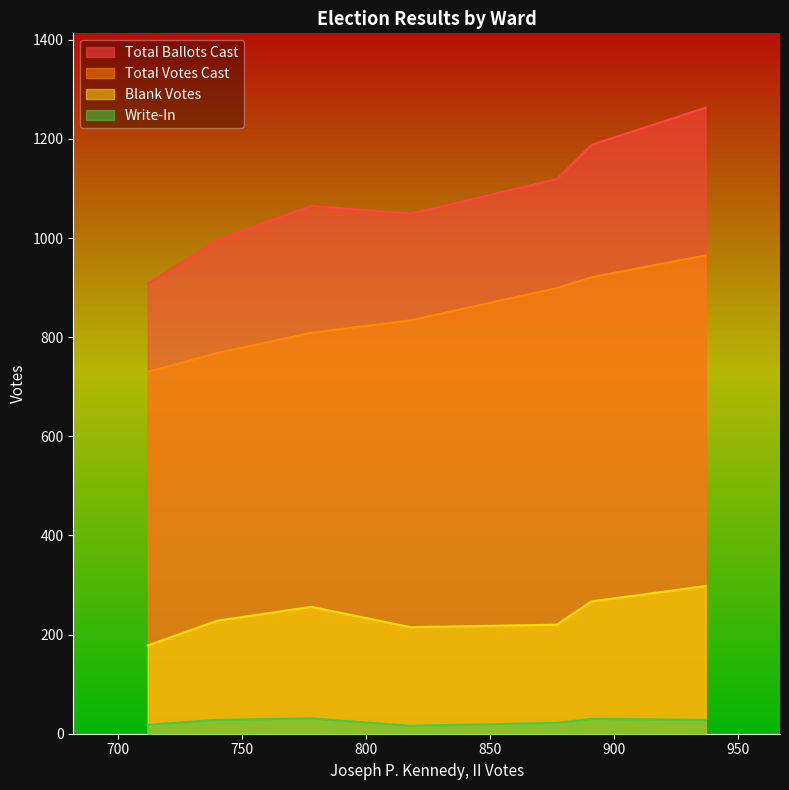

What is the minimum value for Total Votes Cast?

730